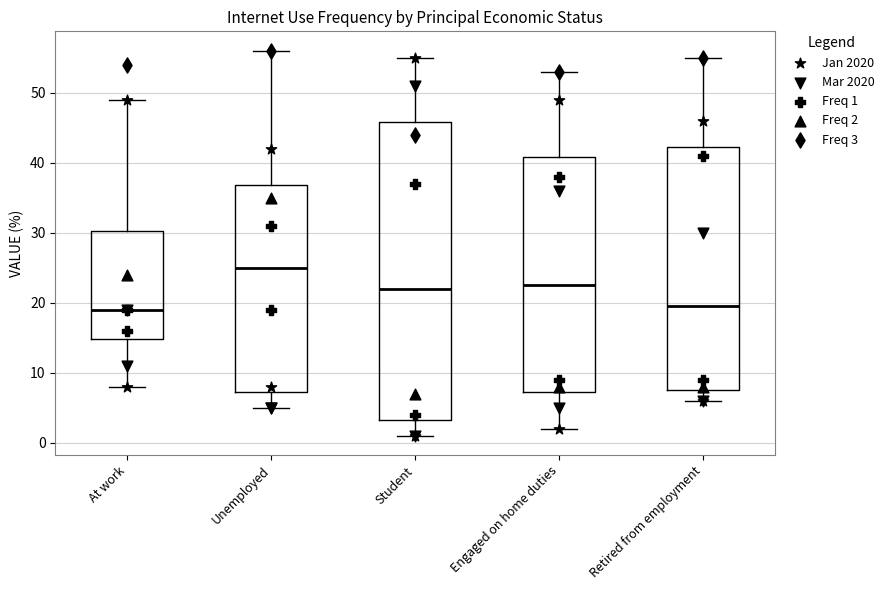

Reading left to right, read every box against the y-axis: the position of its median line, the range the box covers, and the ends of its whiskers. The values are not printed on the chart, so give them approximately, as read against the axis.

At work: median 19, box 15 to 30, whiskers 8 to 49
Unemployed: median 25, box 7 to 37, whiskers 5 to 56
Student: median 22, box 3 to 46, whiskers 1 to 55
Engaged on home duties: median 23, box 7 to 41, whiskers 2 to 53
Retired from employment: median 20, box 8 to 42, whiskers 6 to 55